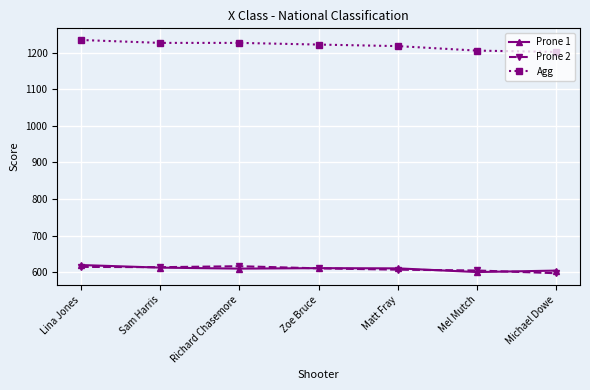

The Agg series shows 2123.5 at Lina Jones. True or false?

False